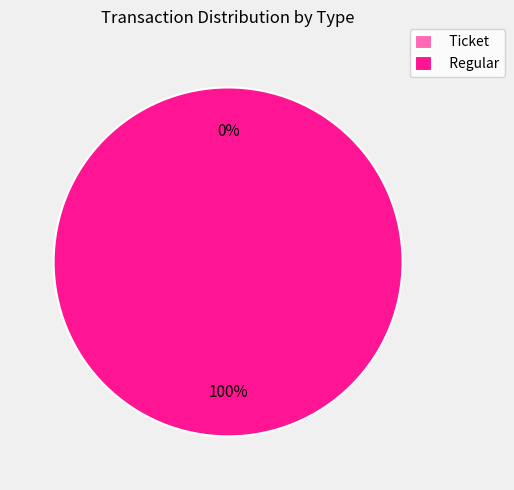

Which slice is the largest?

Regular